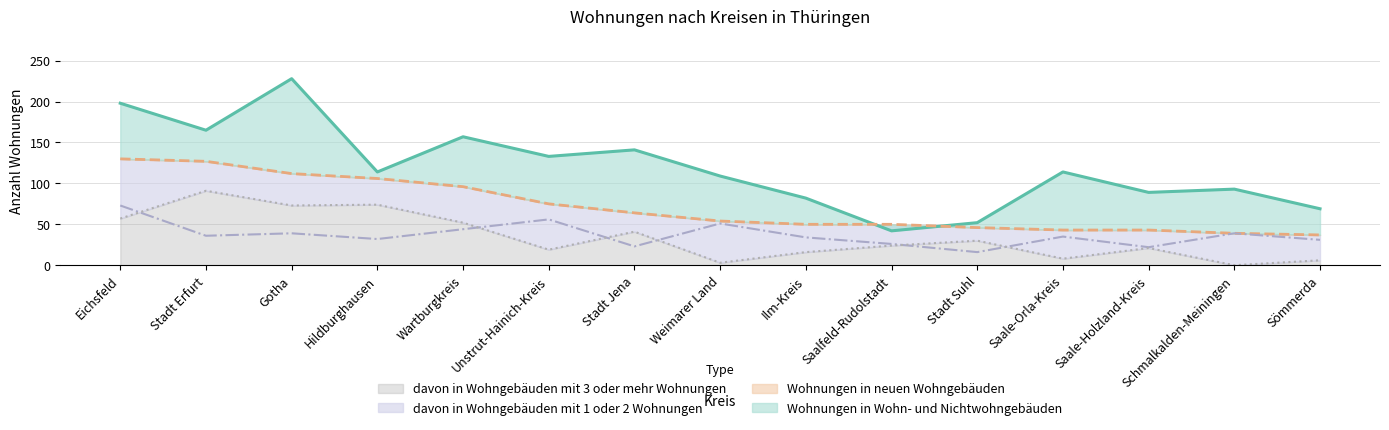

List the series in order of their peak value, lowest first.

davon in Wohngebäuden mit 1 oder 2 Wohnungen, davon in Wohngebäuden mit 3 oder mehr Wohnungen, Wohnungen in neuen Wohngebäuden, Wohnungen in Wohn- und Nichtwohngebäuden